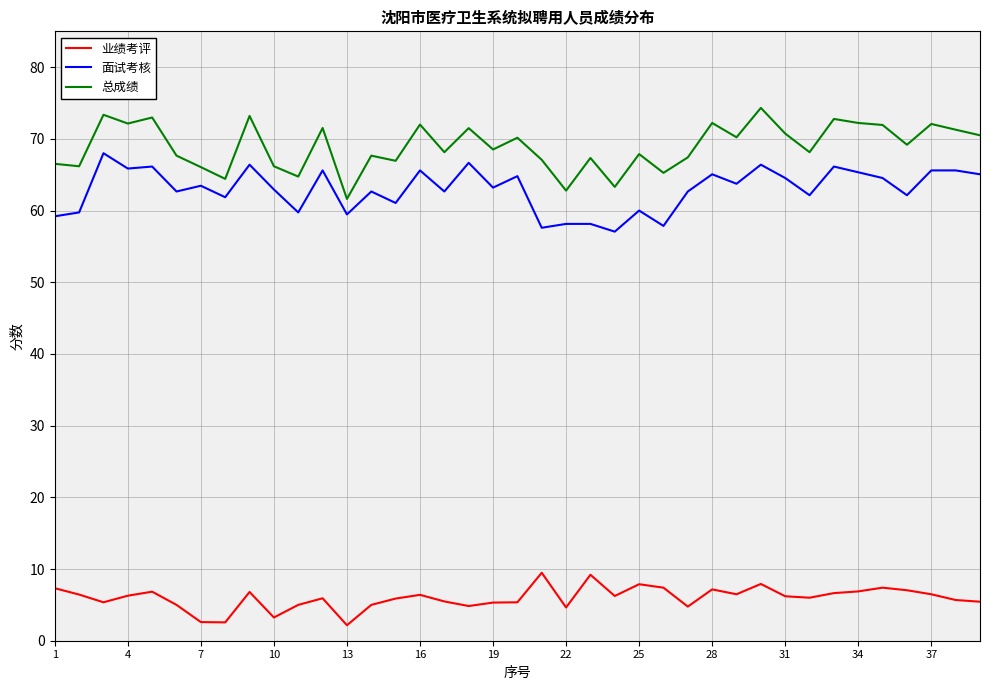

Which series has the largest total across all categories?

总成绩